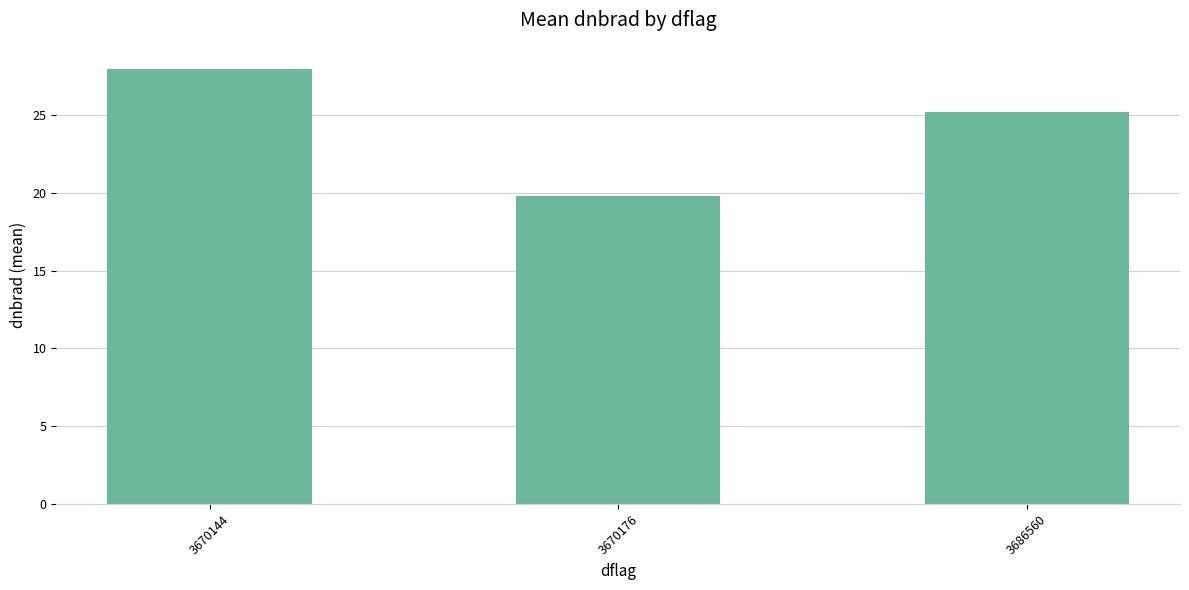

Reading left to right, extract all data points from this chart.

3670144=28.0	3670176=19.8	3686560=25.2